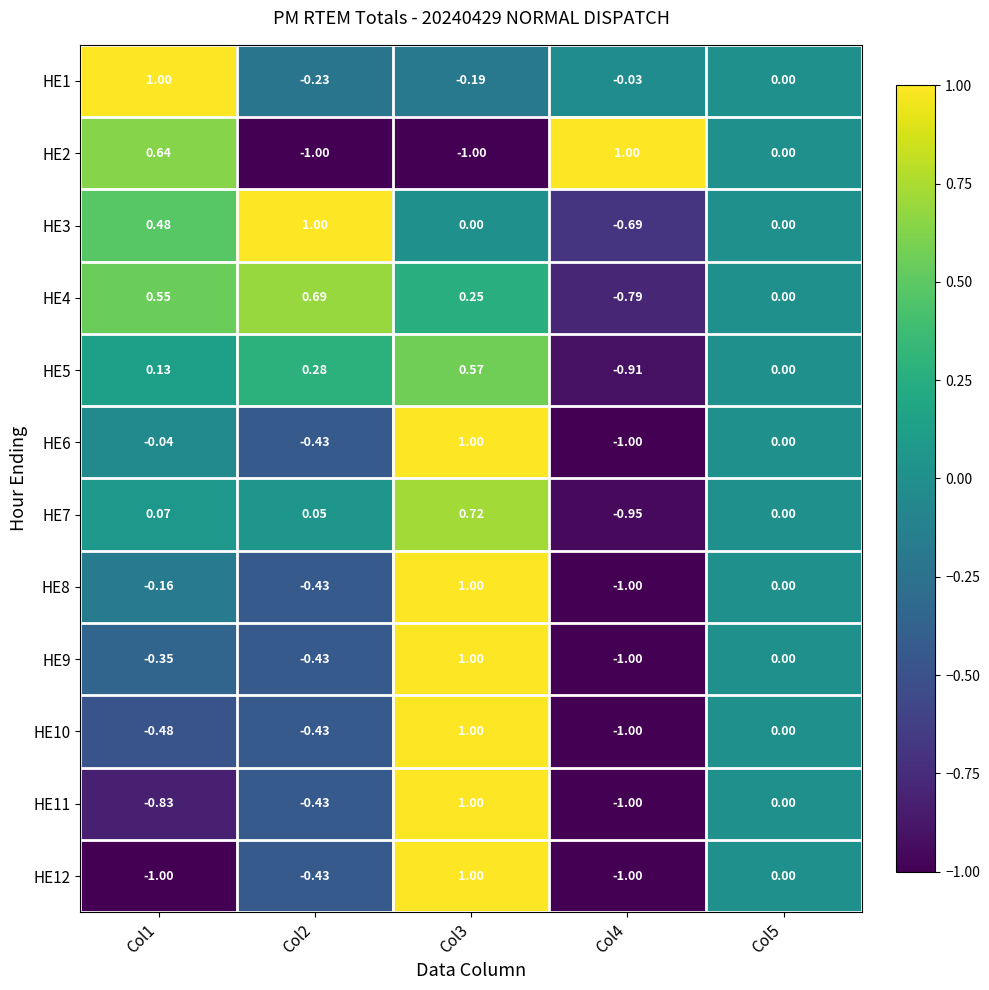

How many data points does each series have?

5